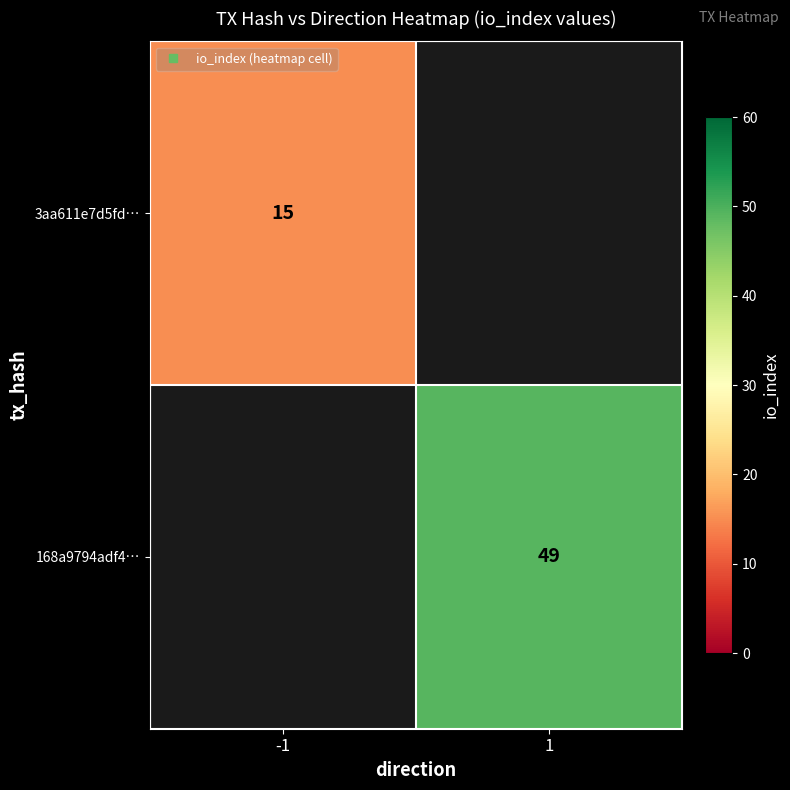

Between 1 and -1, which is larger?

-1